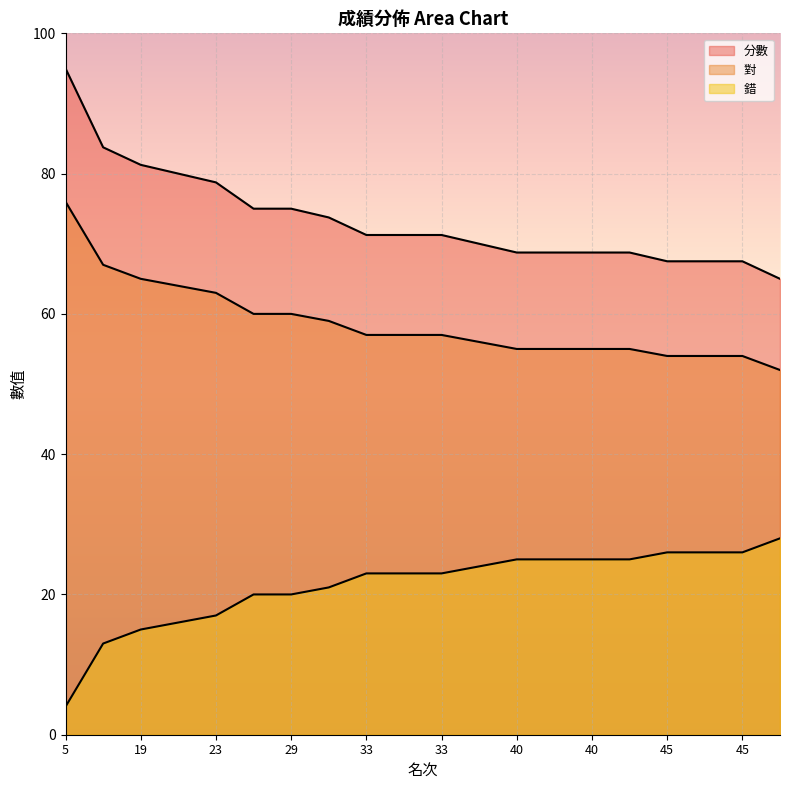

At which category is the sum across all series the highest?

5